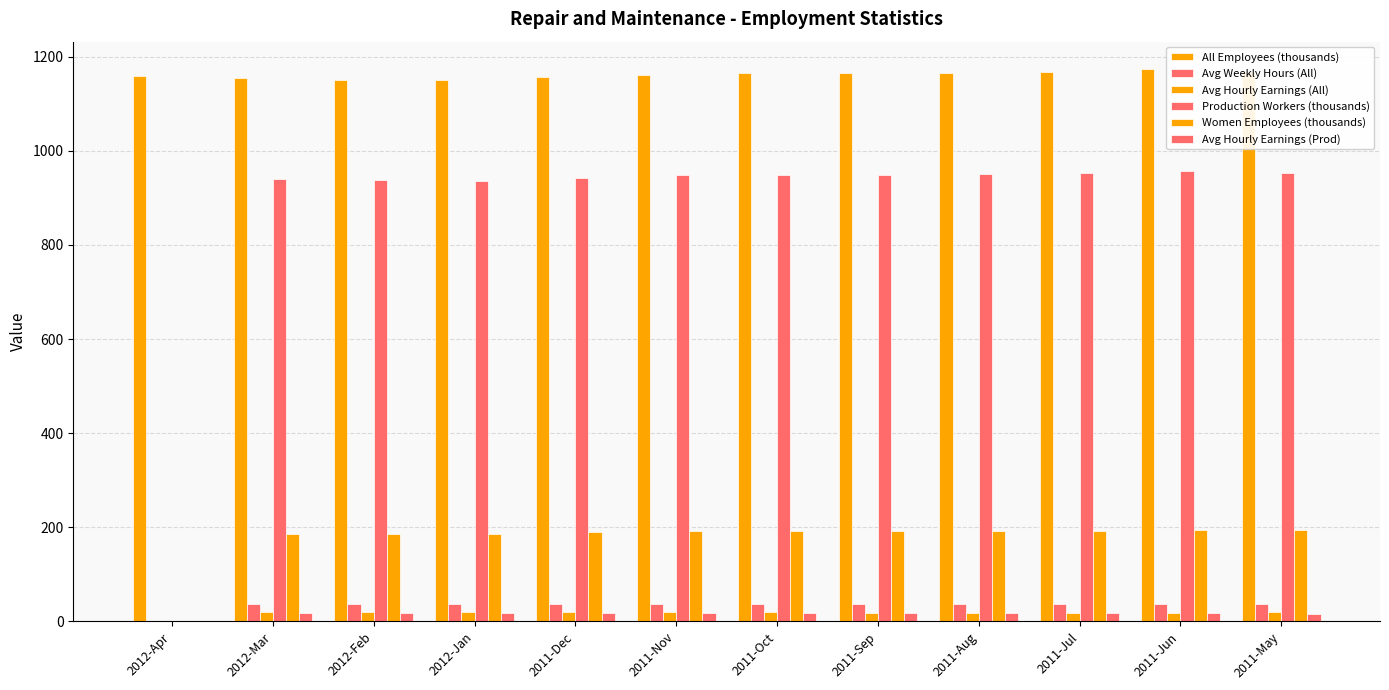

How many groups of bars are there?

12